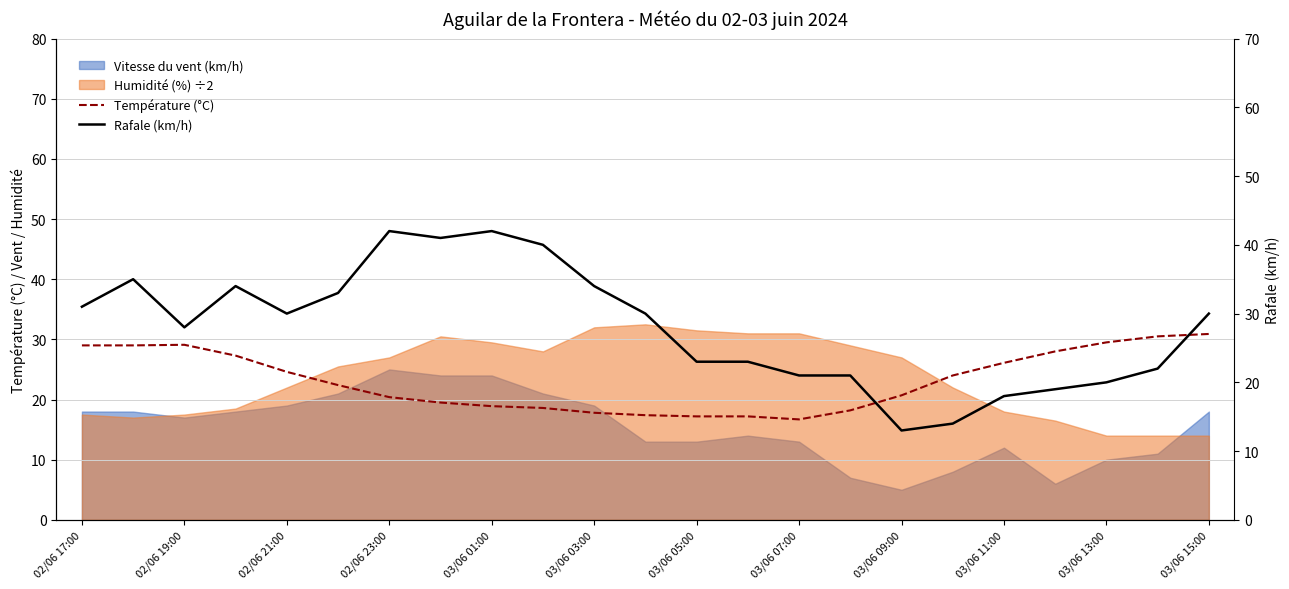

What is the highest value of the Rafale (km/h) series?

42.0